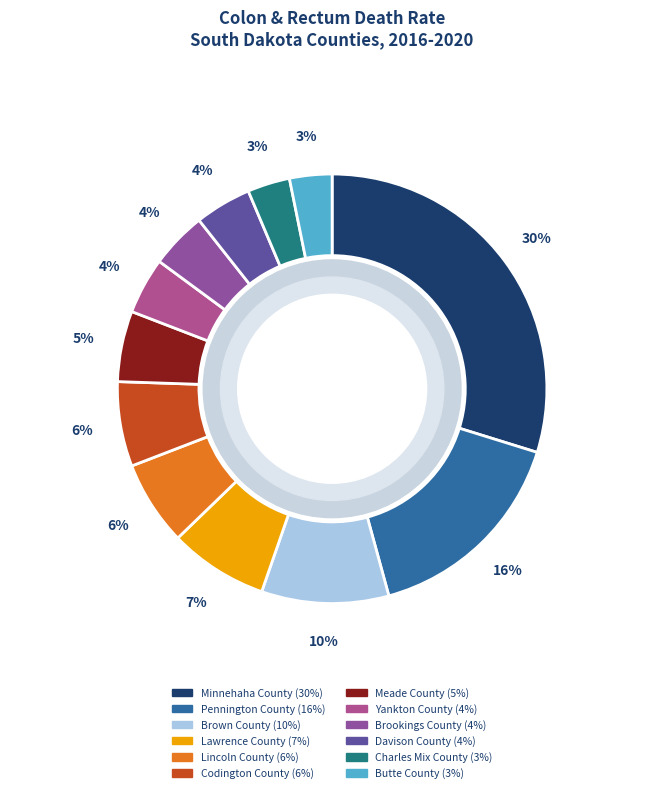

Does Codington County represent more than half of the total?

No